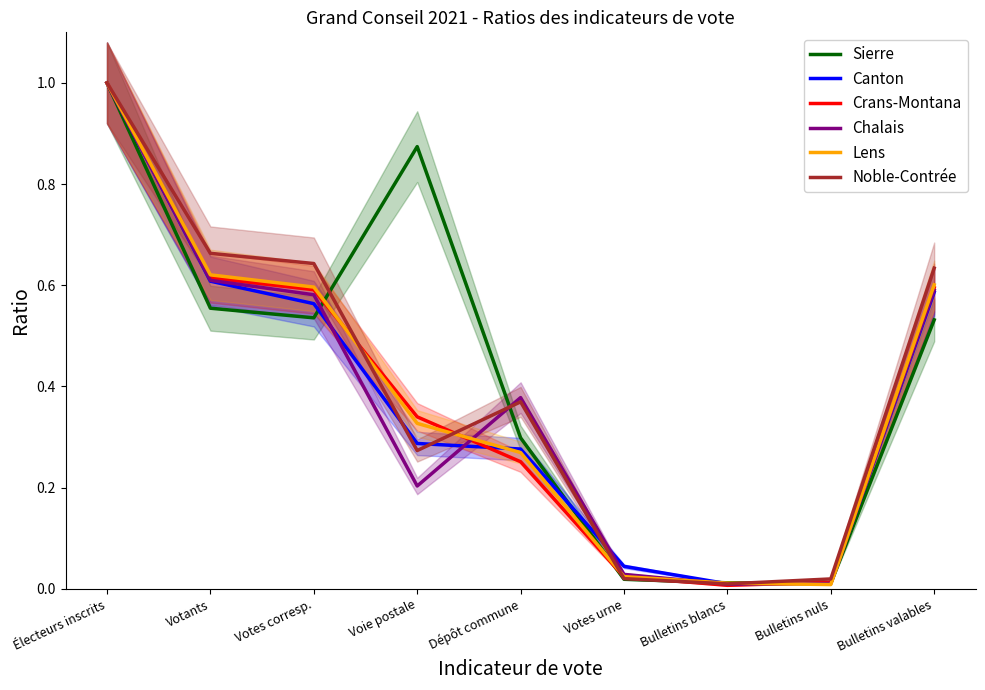

Count the number of categories in the chart.

9